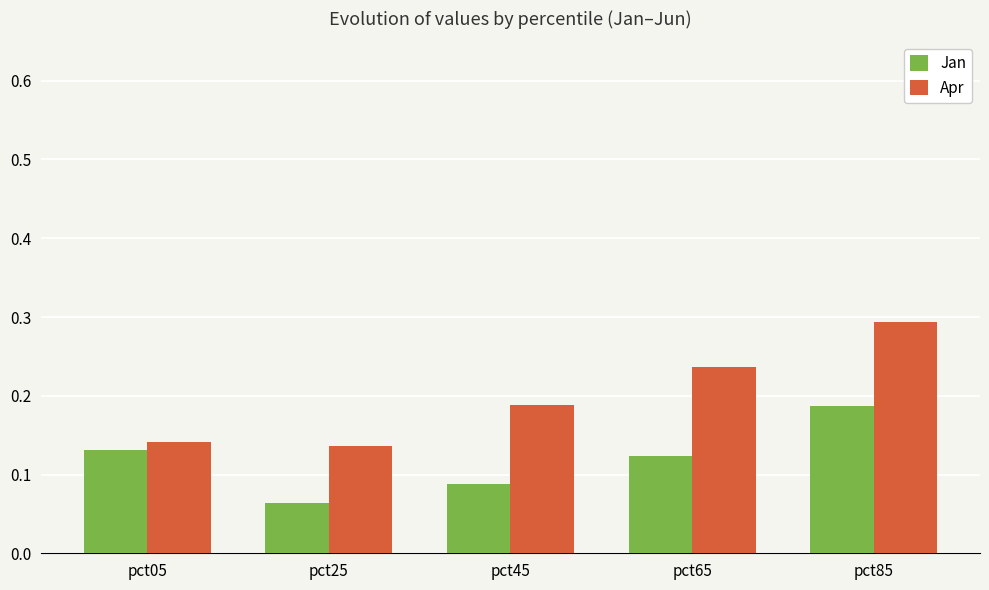

Is it true that Jan equals 0.3 at pct85?

False